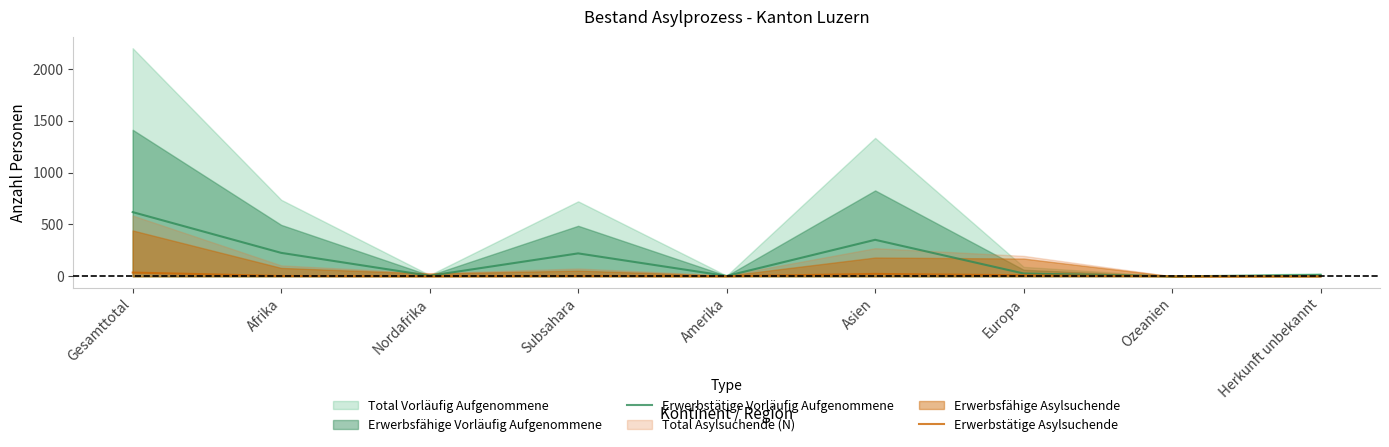

What is the difference between the second highest and minimum values in the Erwerbstätige Asylsuchende series?

23